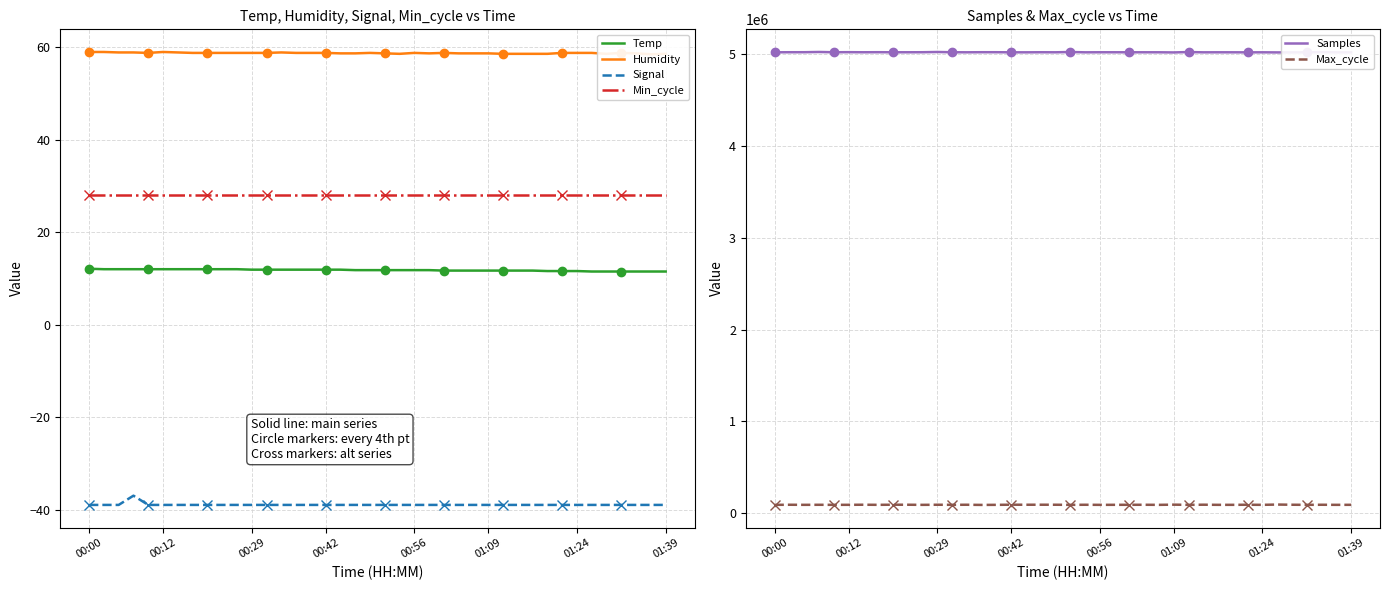

What is the highest value of the Temp series?

12.1